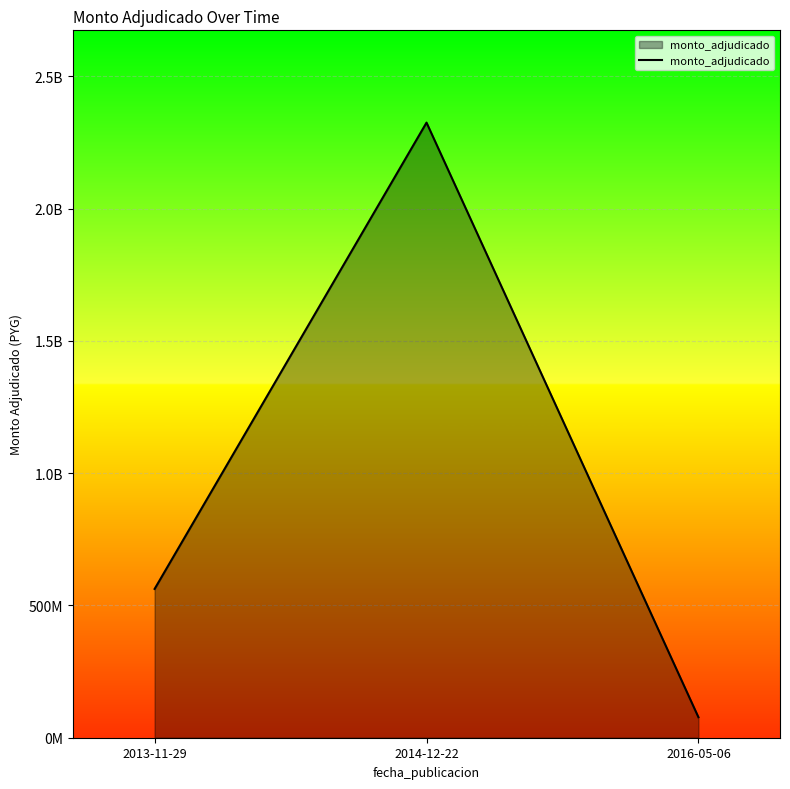

Does the chart have visible grid lines?

Yes